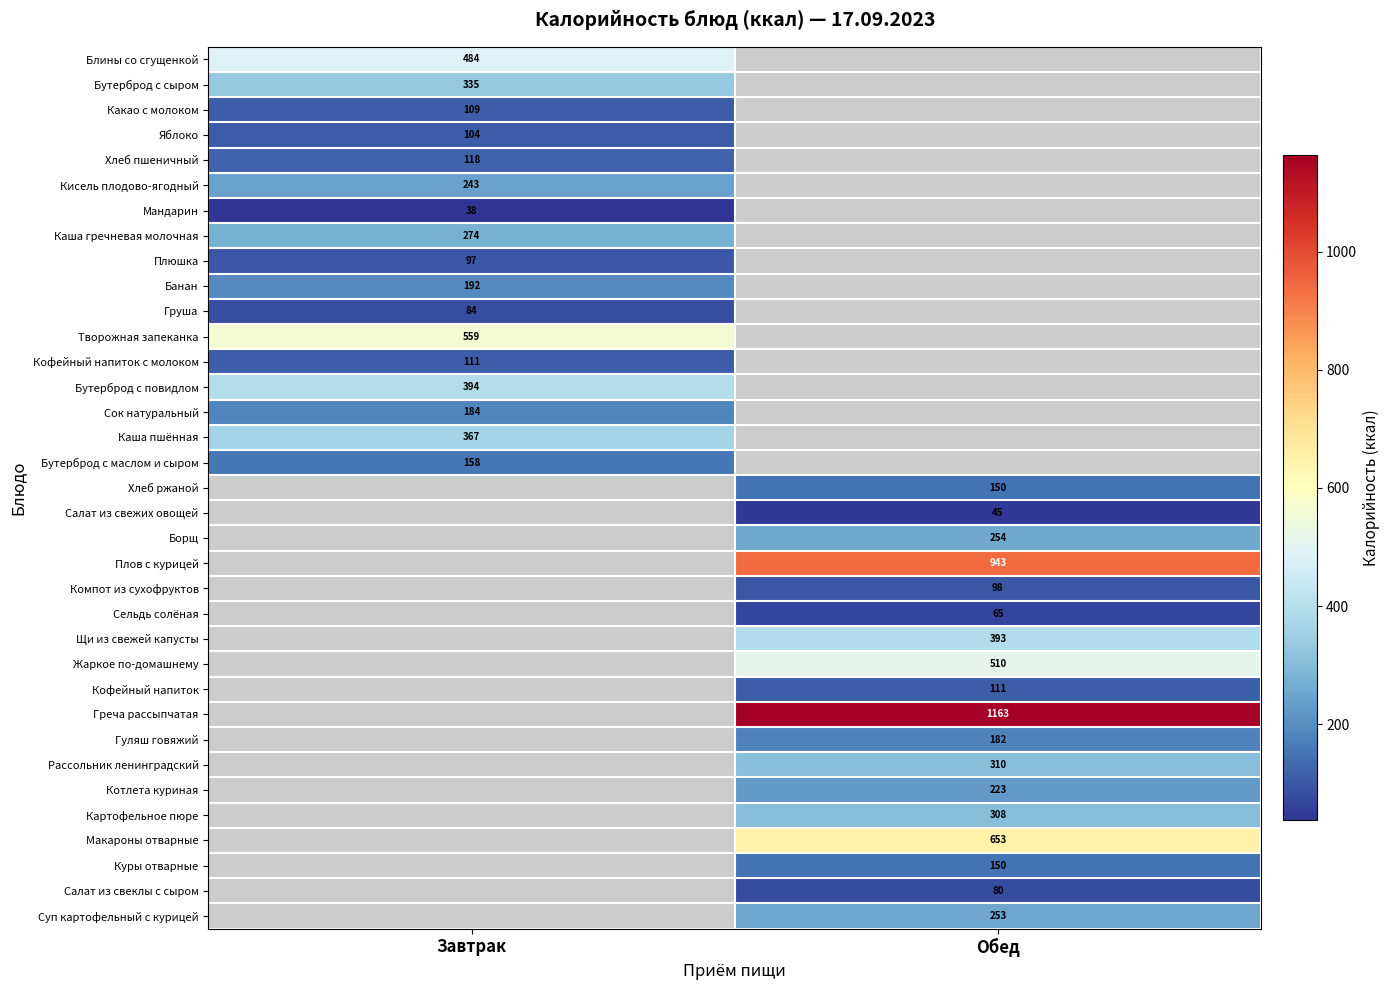

Count the number of data series in this chart.

35